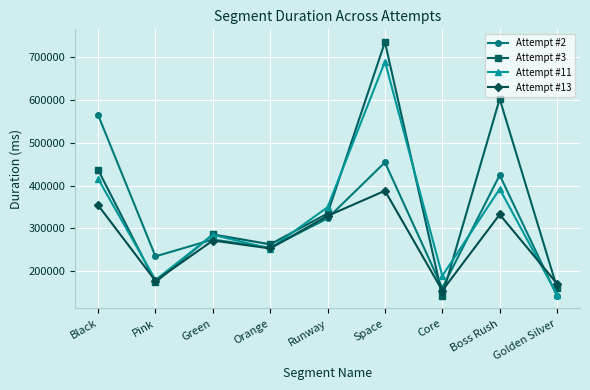

At which label does Attempt #13 reach its minimum?

Core